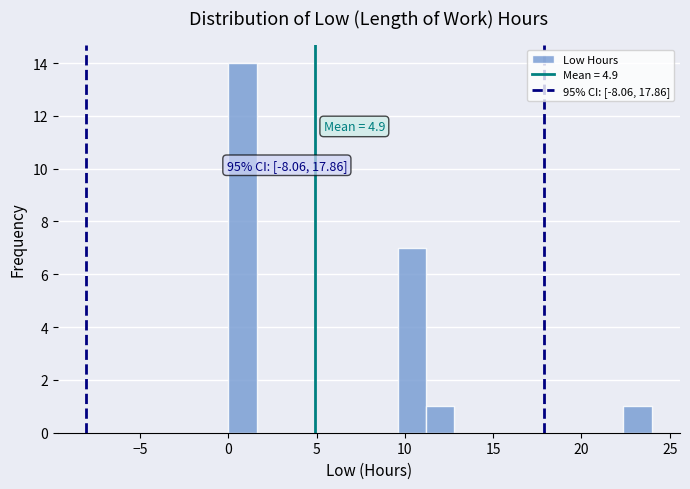

Around what value on the x-axis is the tallest bar? Give the approximate position of its centre, as read against the axis.

1.0